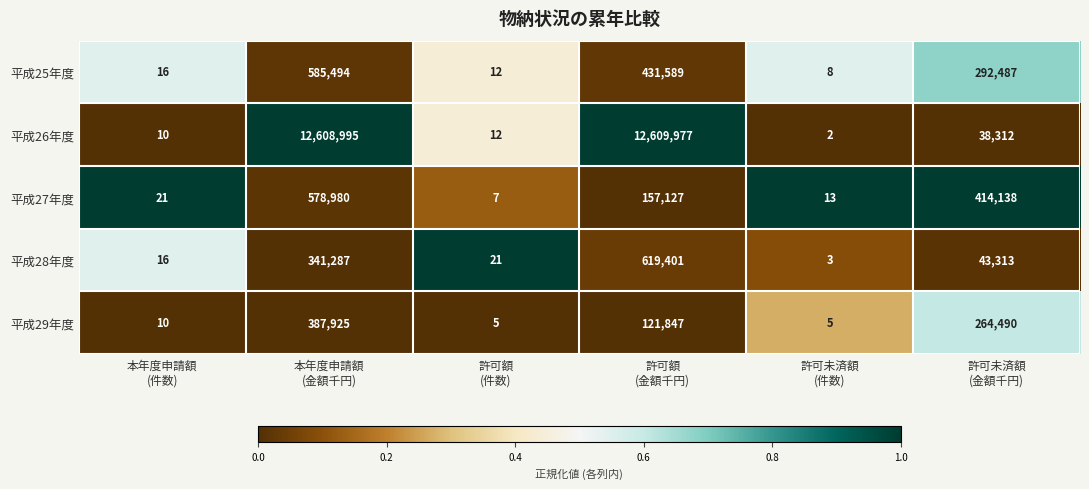

Reading left to right, list all the values displayed in this chart.

平成25年度: 16	585494	12	431589	8	292487
平成26年度: 10	12608995	12	12609977	2	38312
平成27年度: 21	578980	7	157127	13	414138
平成28年度: 16	341287	21	619401	3	43313
平成29年度: 10	387925	5	121847	5	264490